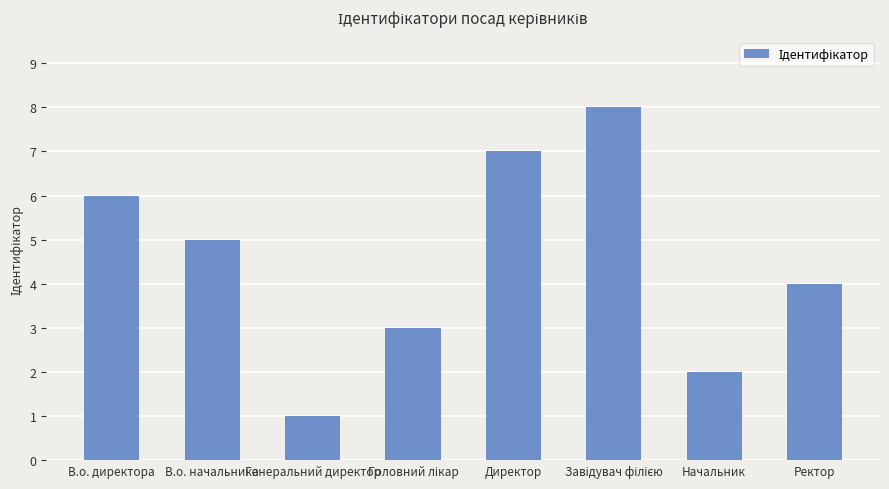

How many distinct data groups are displayed?

1